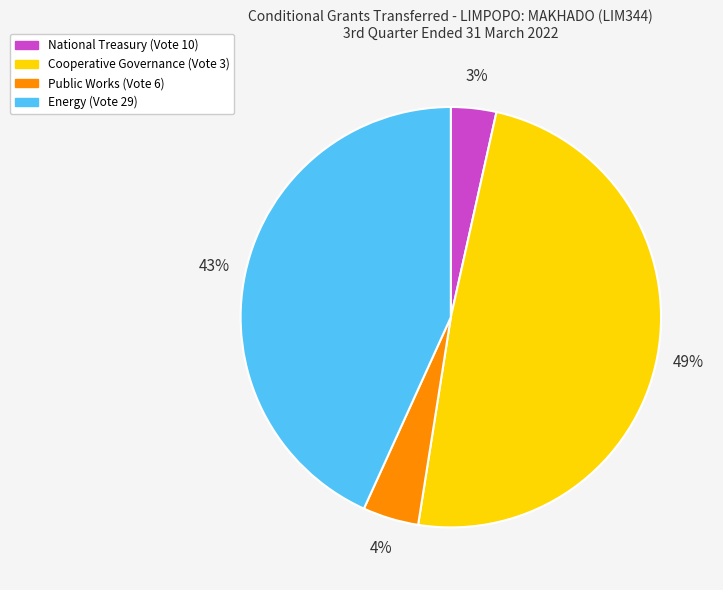

Which slice is the smallest?

National Treasury (Vote 10)